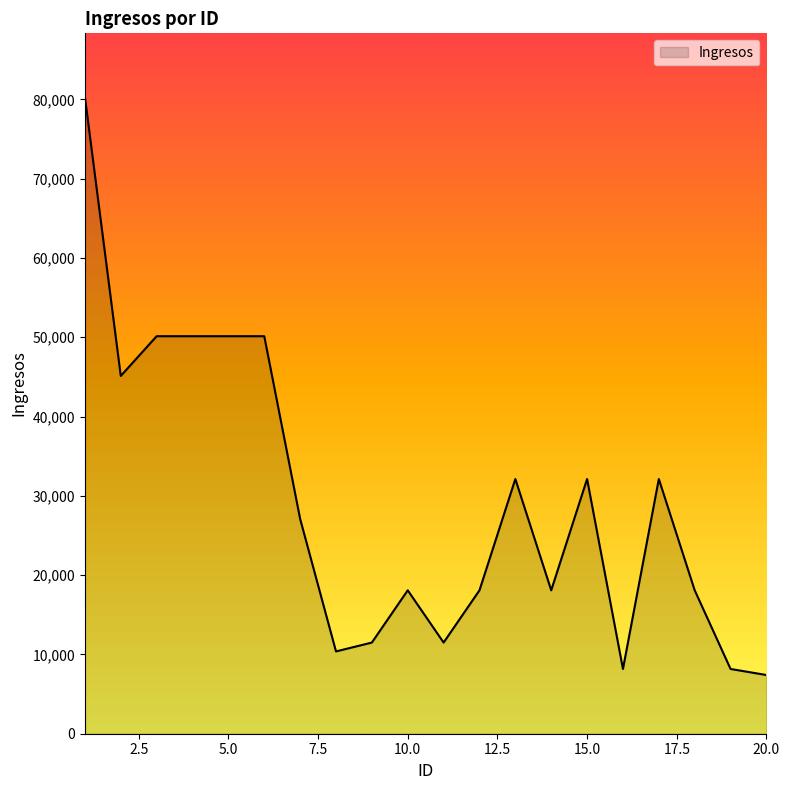

What is the difference between the maximum and minimum values?

72889.6